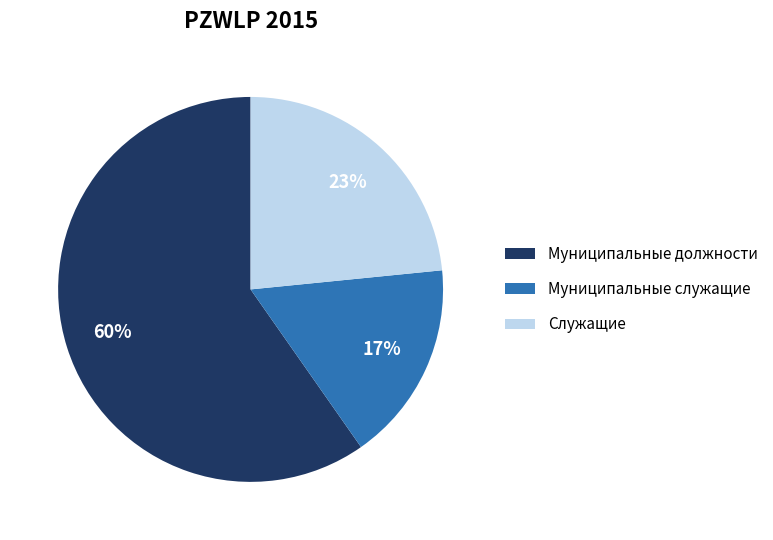

Combined, do Служащие and Муниципальные служащие account for over 50%?

No